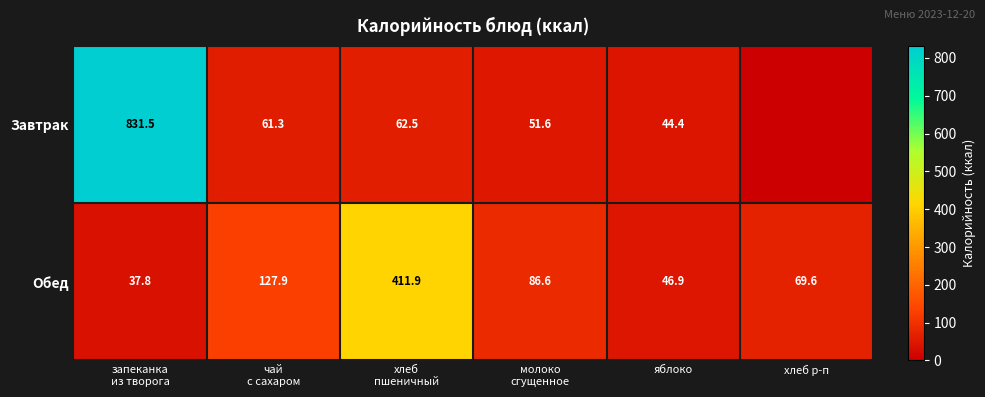

Which category has the highest value across all series?

запеканка
из творога